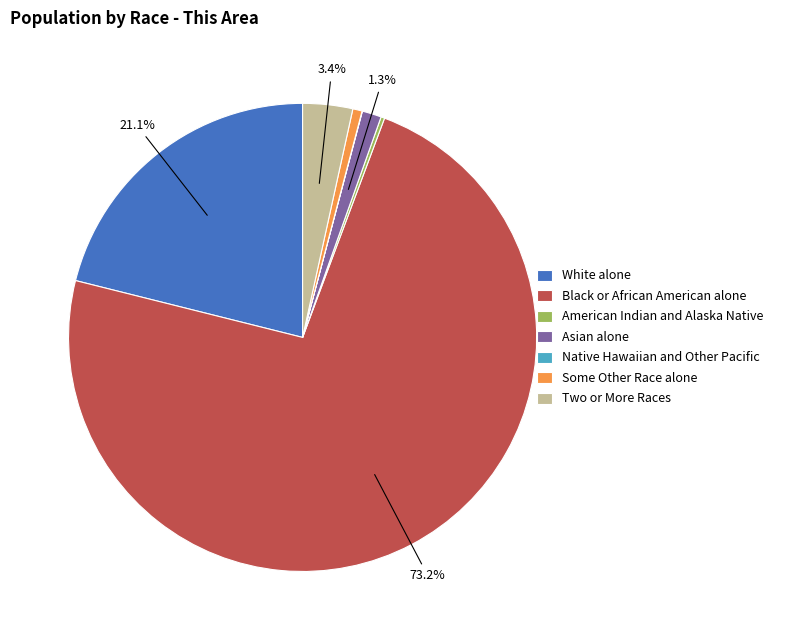

Which slice is the largest?

Black or African American alone